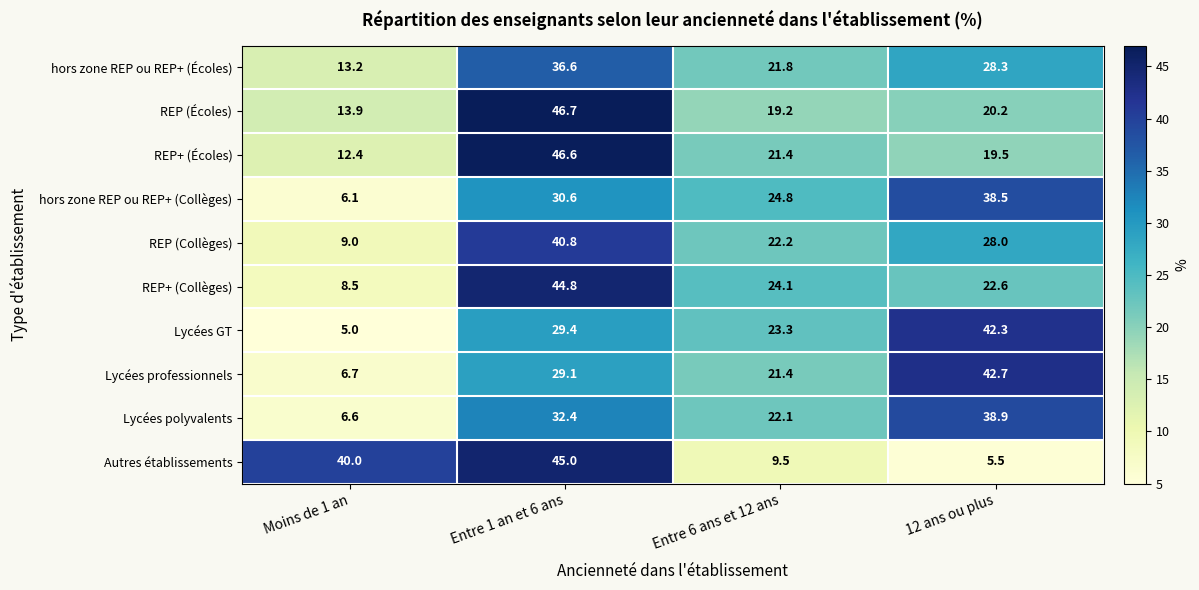

The REP (Écoles) series shows 19.2 at Entre 6 ans et 12 ans. True or false?

True